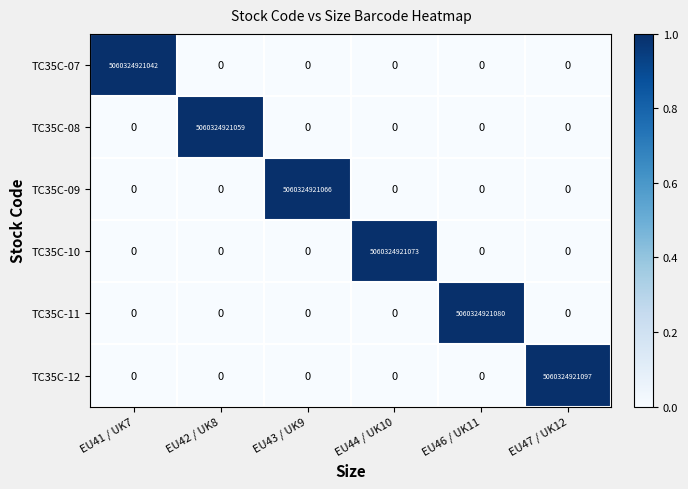

Rank the series by their maximum value, from lowest to highest.

TC35C-07, TC35C-08, TC35C-09, TC35C-10, TC35C-11, TC35C-12